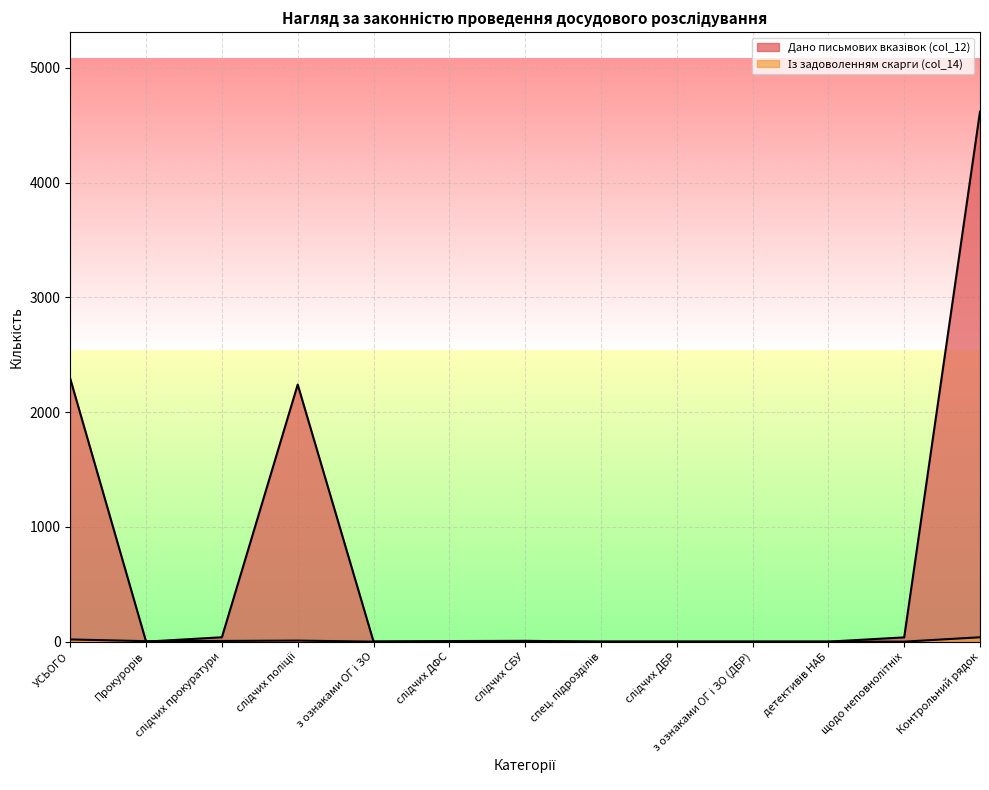

At which category does the chart reach its peak across all series?

Контрольний рядок